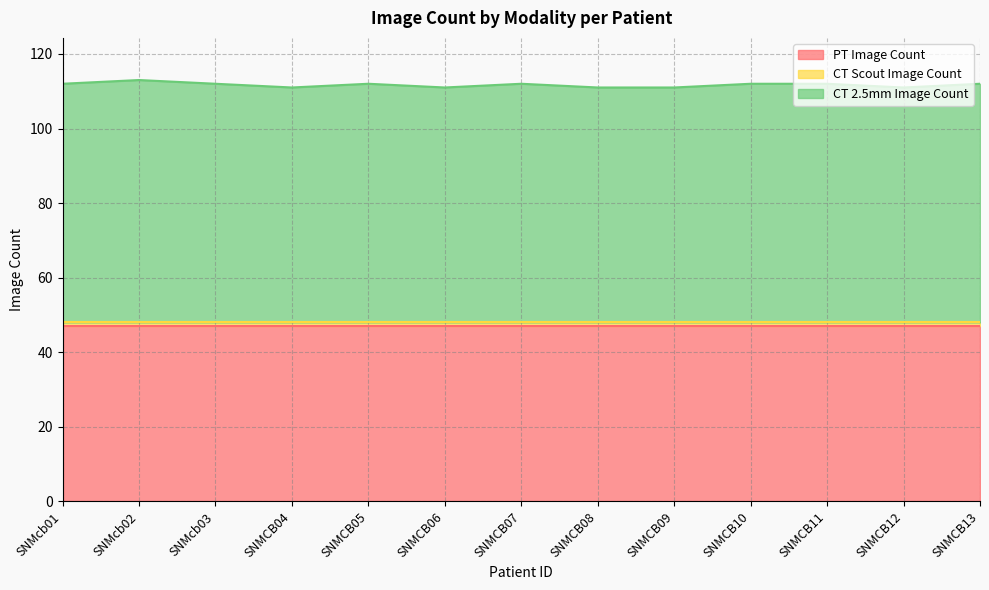

At which category is the sum across all series the highest?

SNMcb02